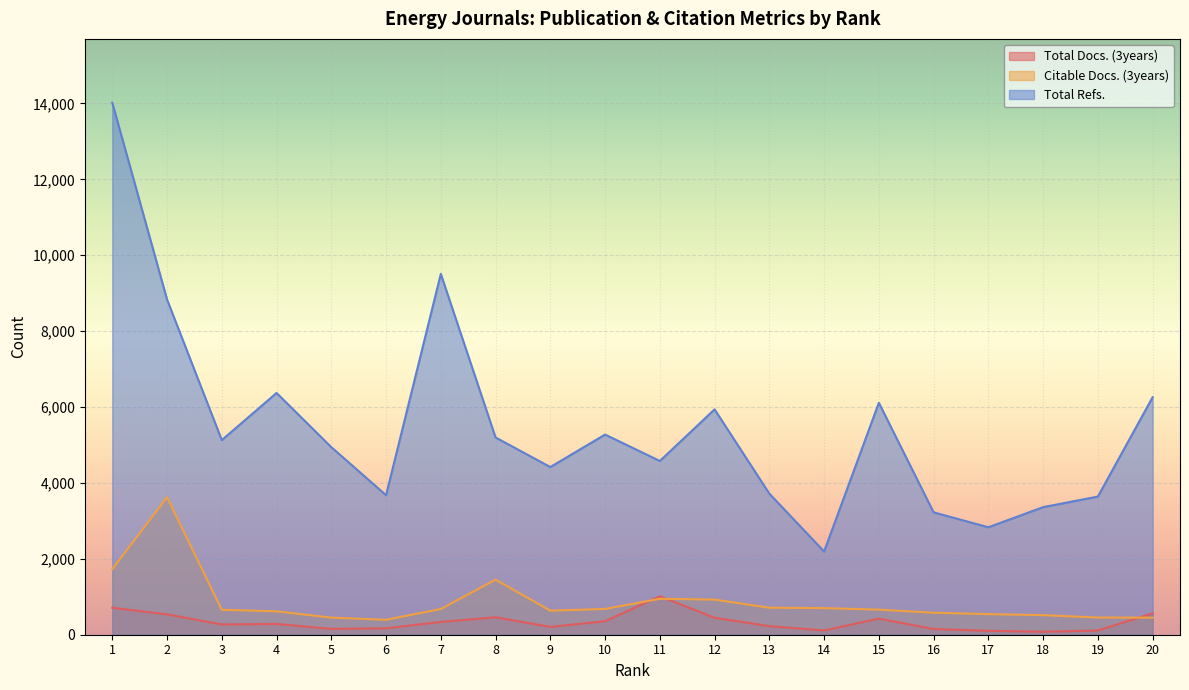

Which has a higher value, 7 or 15?

15